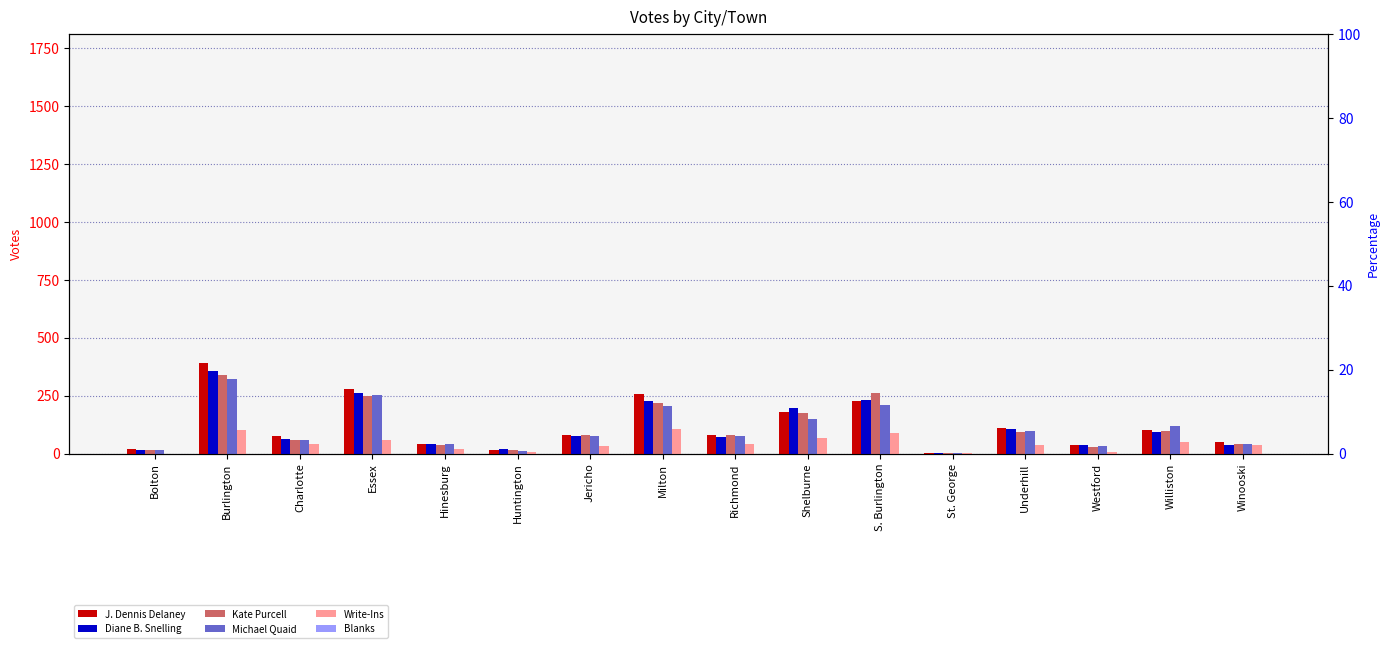

What is the sum of the Michael Quaid values at Milton and Winooski?

247